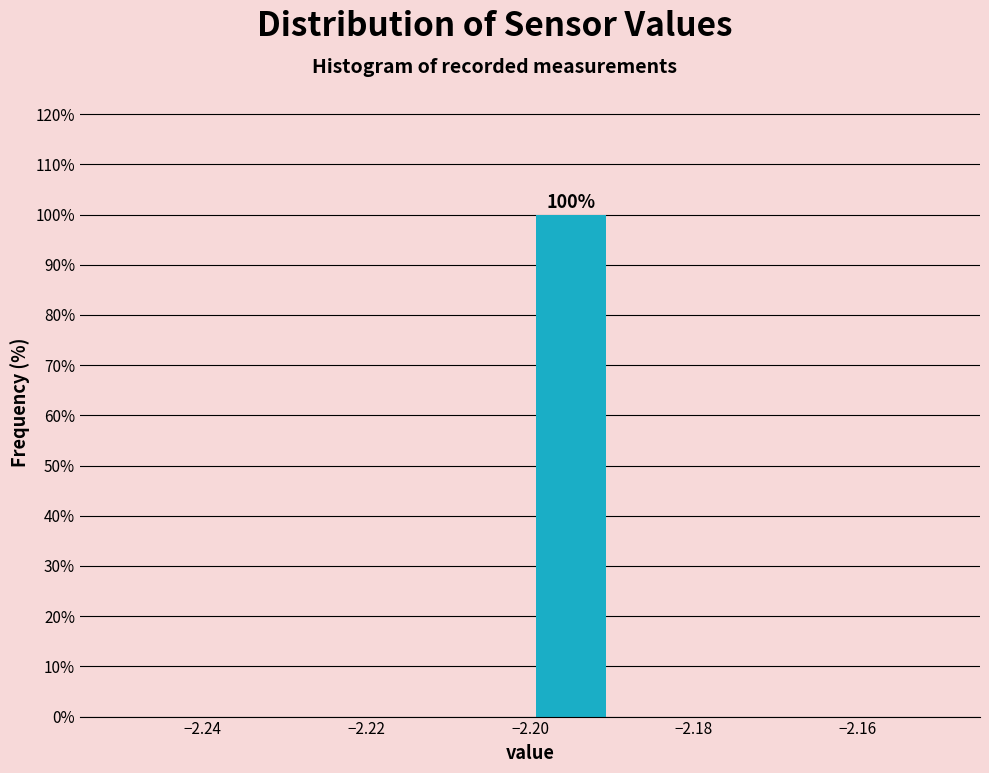

Which range on the x-axis has the tallest bar?

-2.20 to -2.19